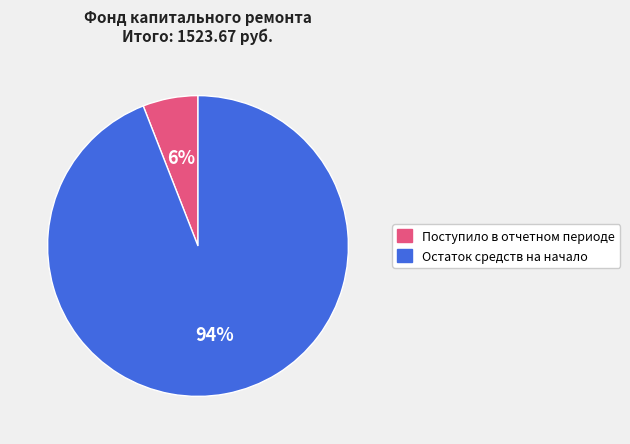

Is there any slice that represents more than half of the pie?

Yes